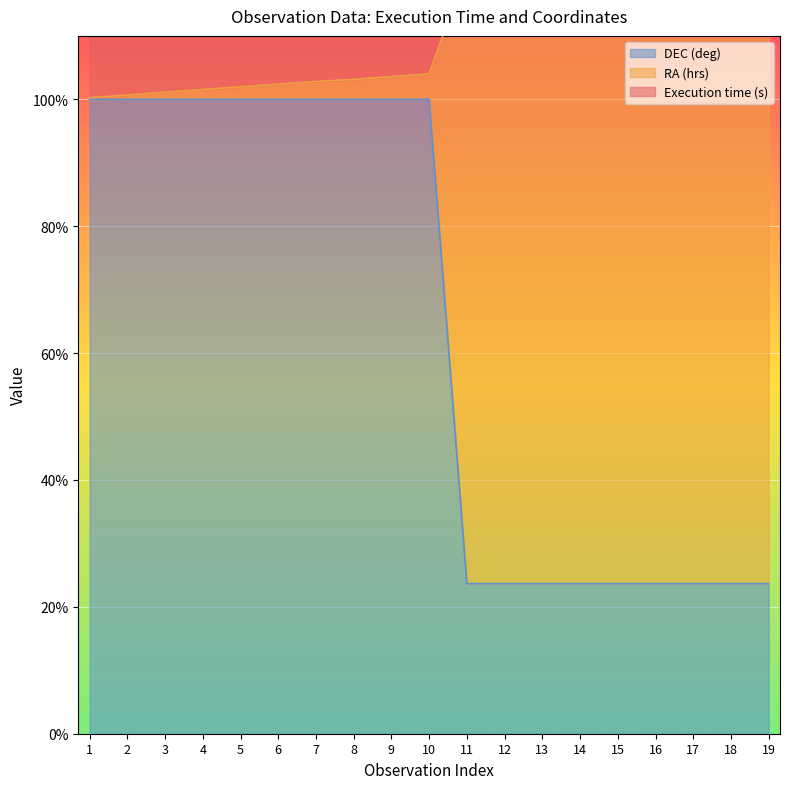

List the labels in order of DEC (deg) value, largest first.

10, 9, 8, 7, 6, 5, 4, 3, 2, 1, 19, 18, 17, 16, 15, 14, 13, 12, 11